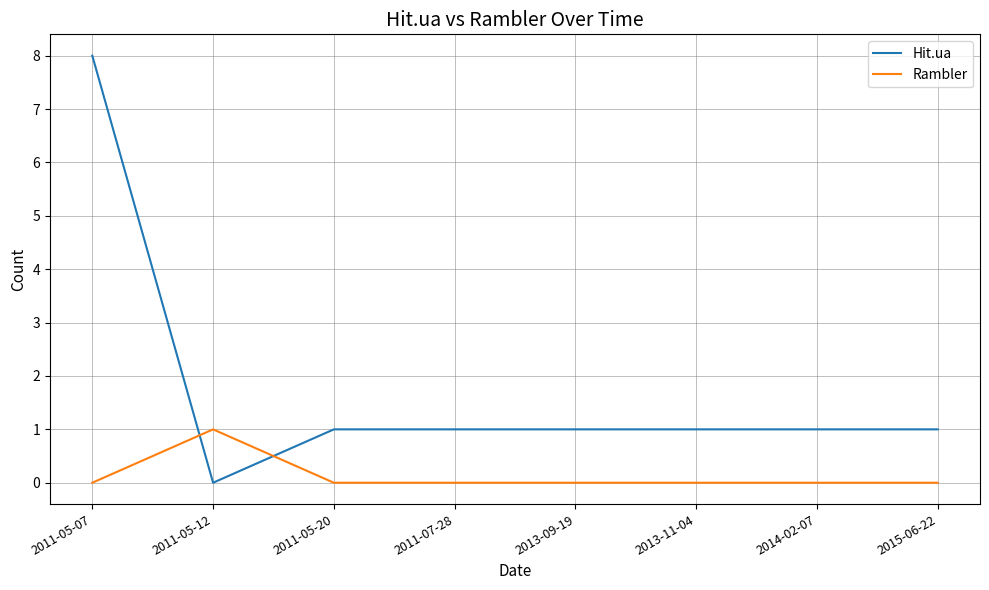

What is the difference between the highest and lowest values at 2013-11-04?

1